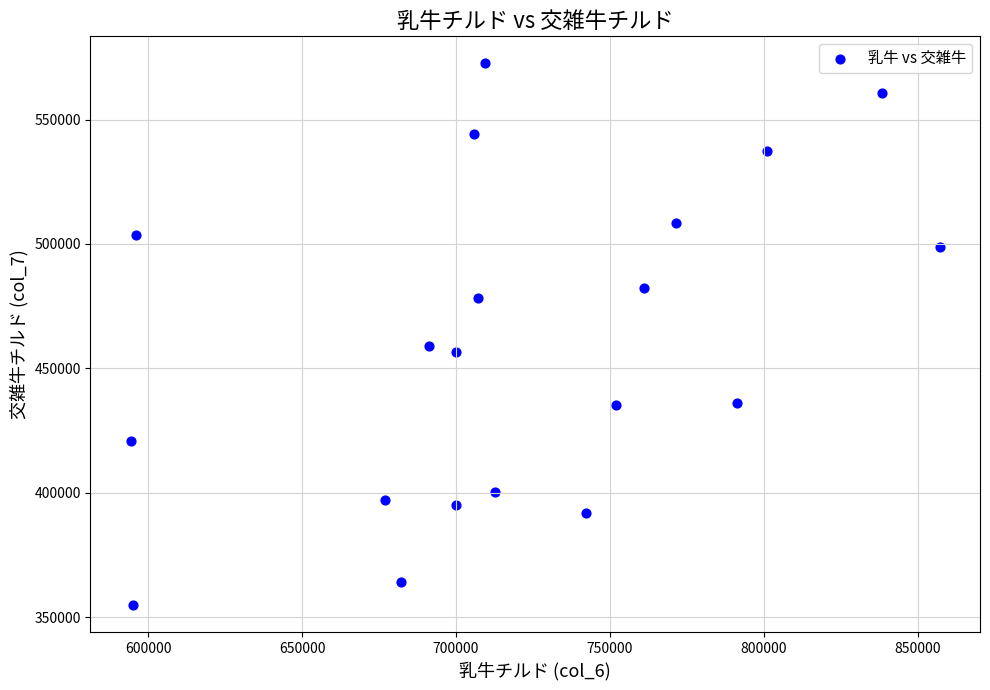

What is the range of X values (max minus min)?

262778.7